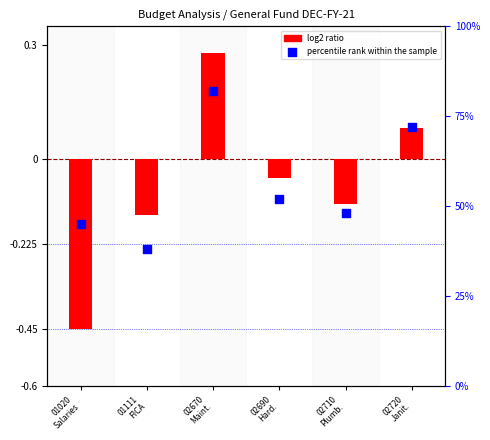

What is the total value across all series at 02670
Maint.?

1.1